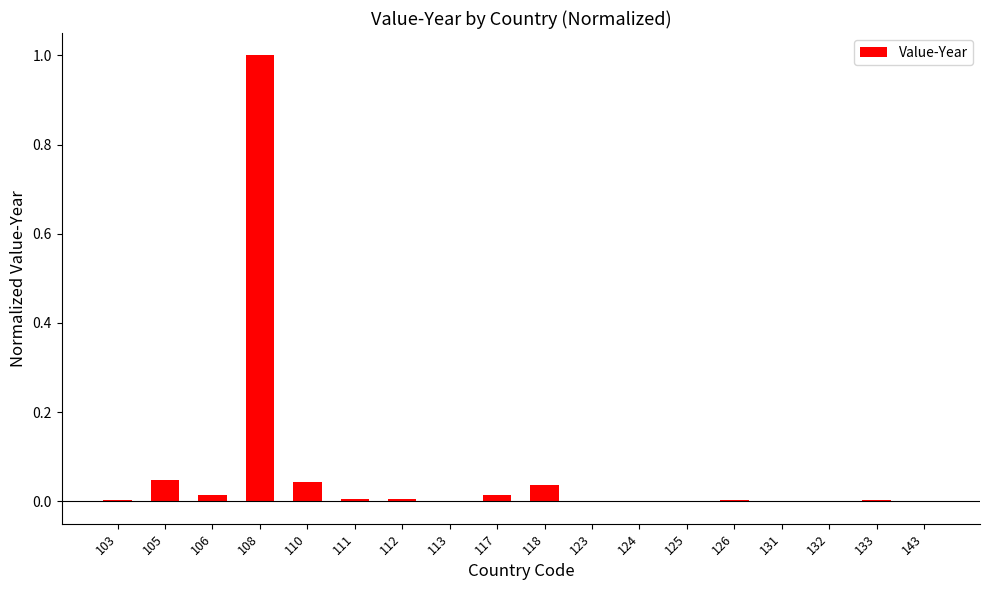

What is the maximum value shown in the chart?

1.0